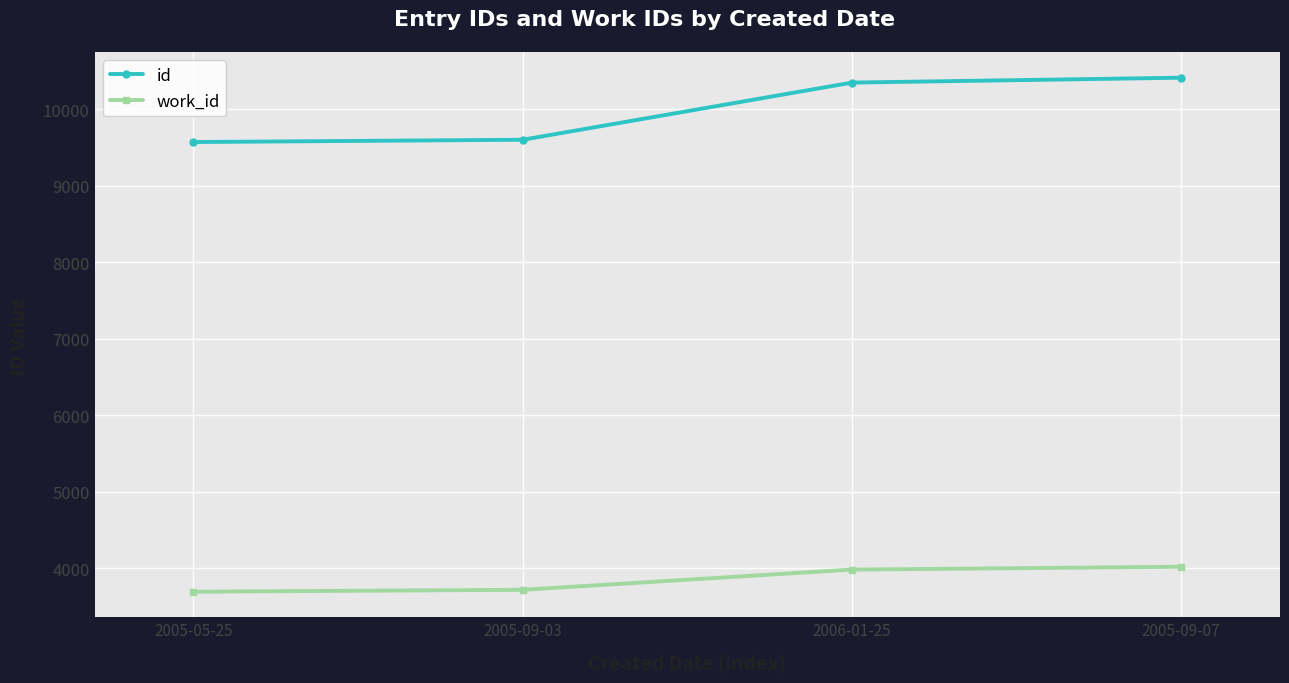

Which series changed the most between 2005-05-25 and 2006-01-25?

id